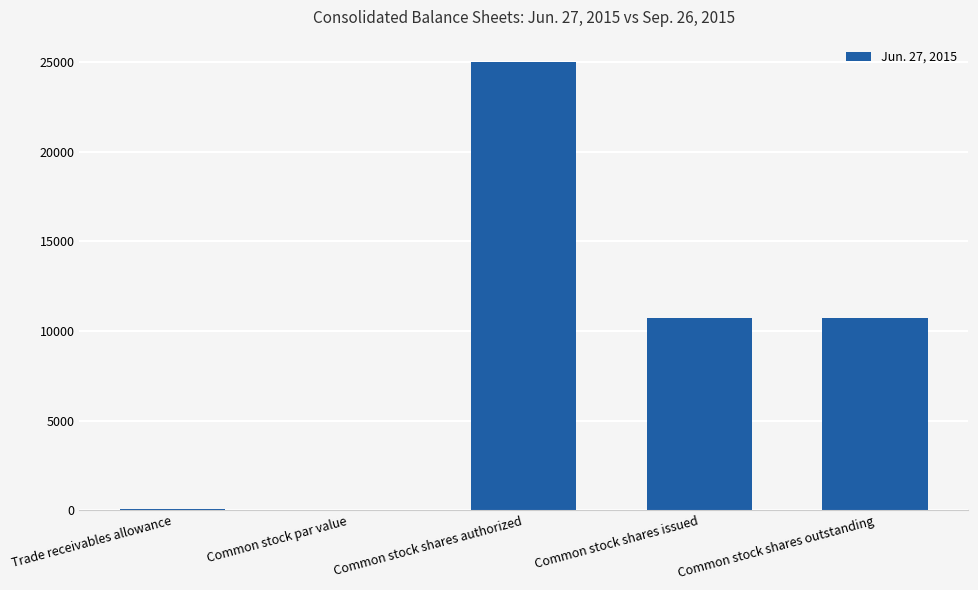

Does the chart contain stacked bars?

No